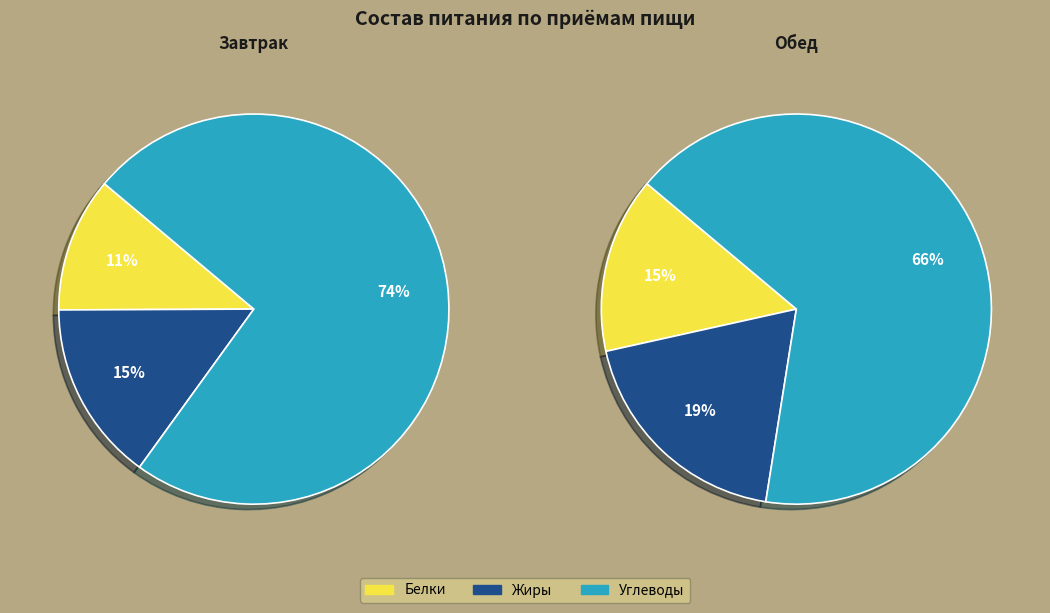

Is it true that Белки is 21% of the pie?

False